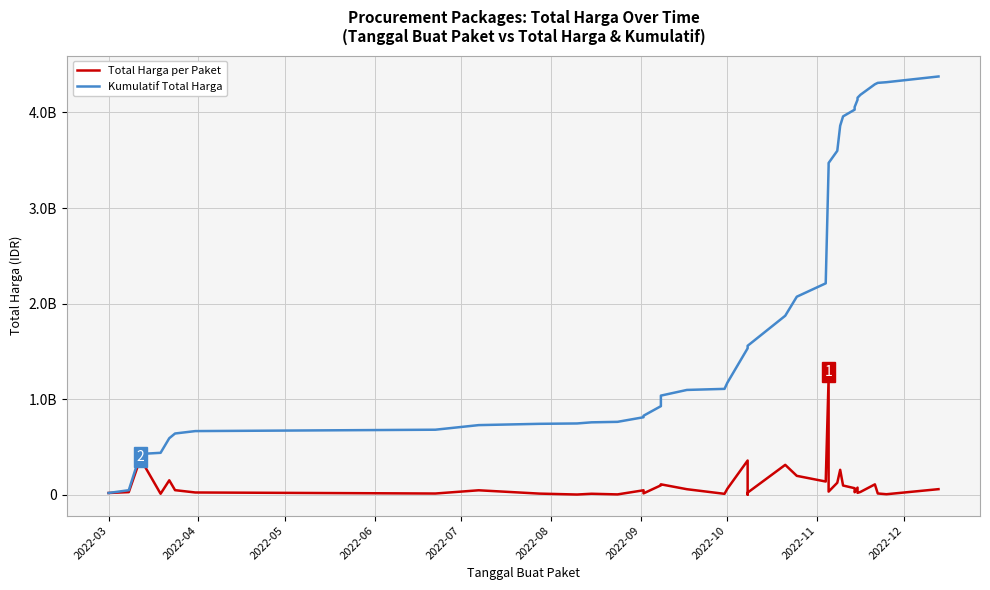

What is the greatest value displayed?

4375595175